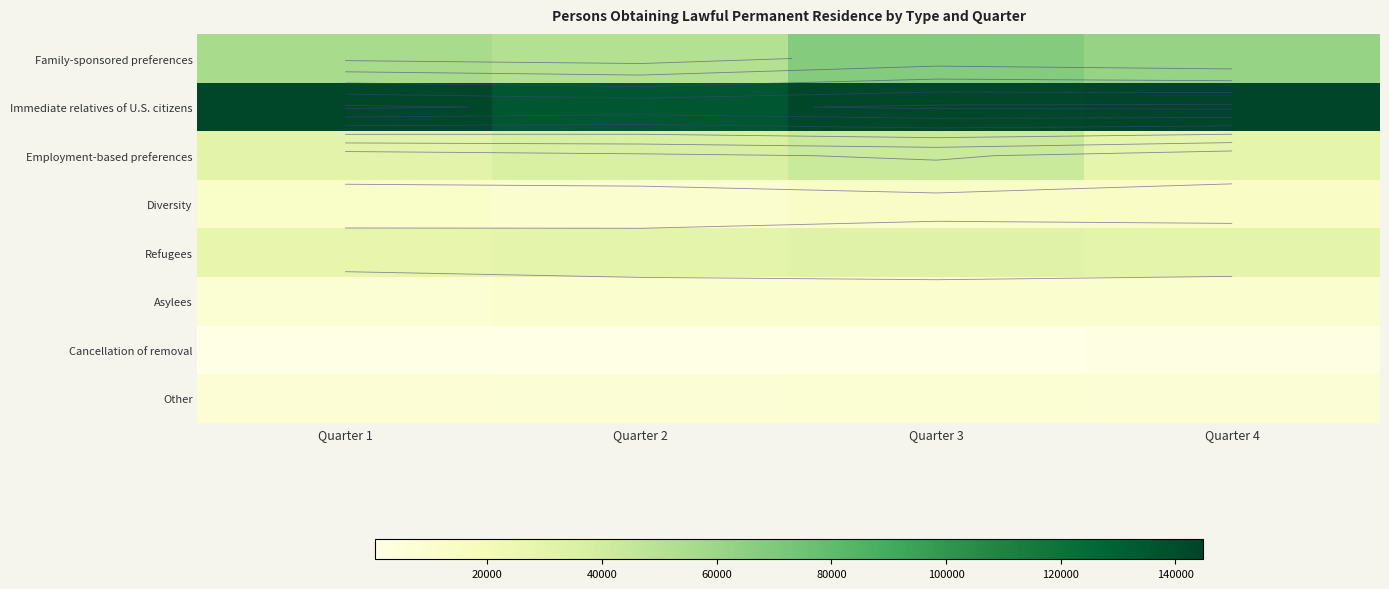

Which series has the largest total across all categories?

Immediate relatives of U.S. citizens